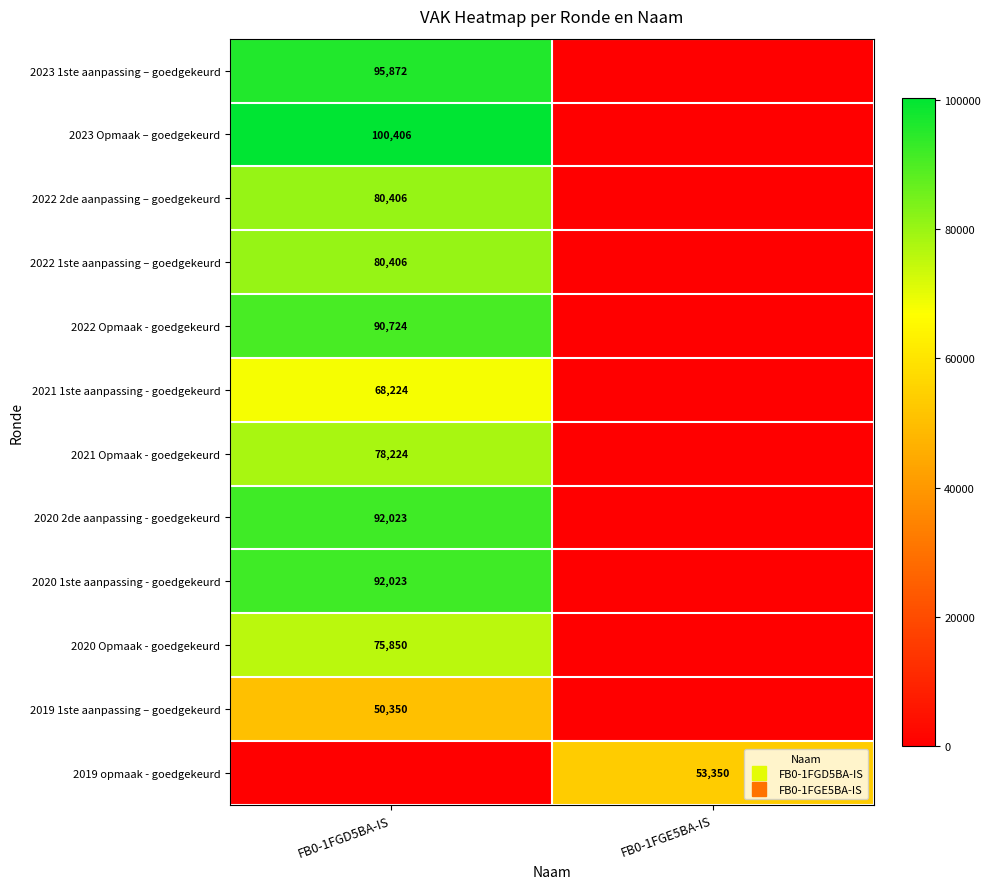

Which category has the highest value across all series?

FB0-1FGD5BA-IS